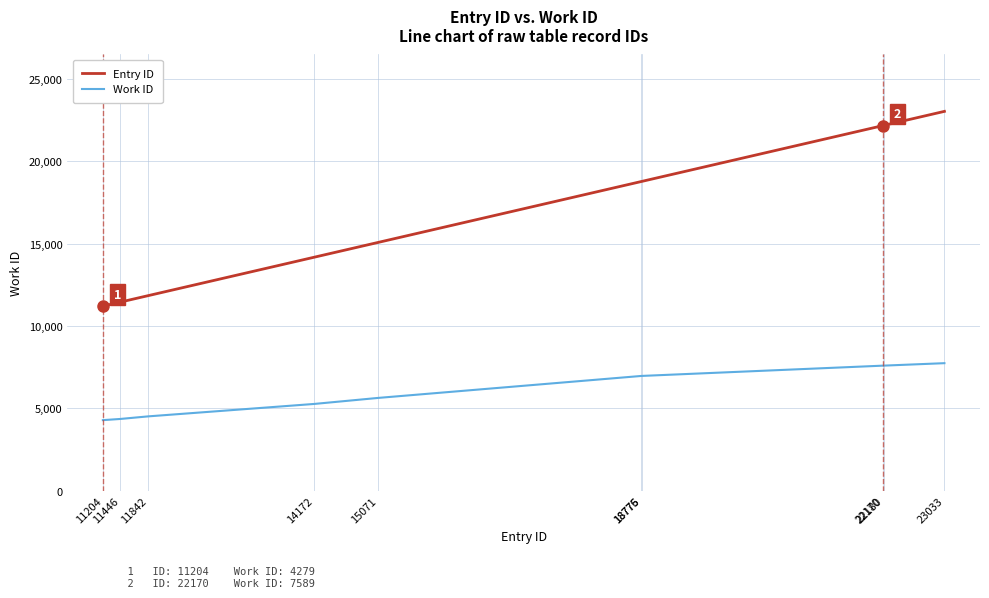

The Entry ID series shows 18776 at 18776. True or false?

True